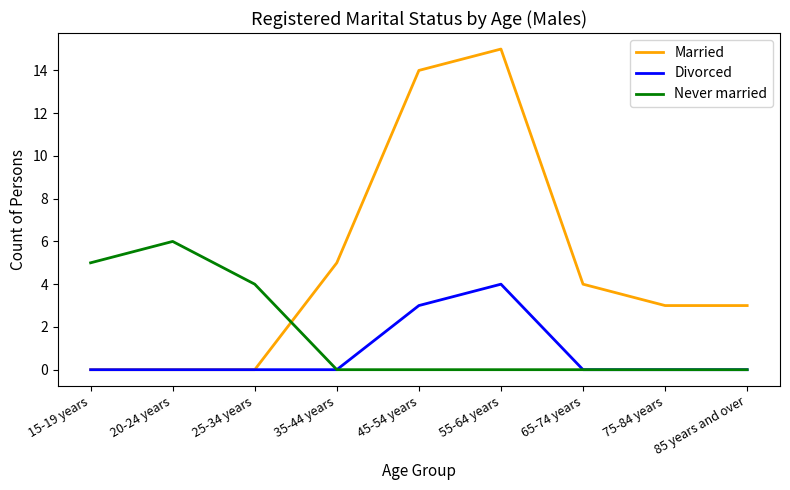

What is the difference between the second highest and second lowest values in the Never married series?

5